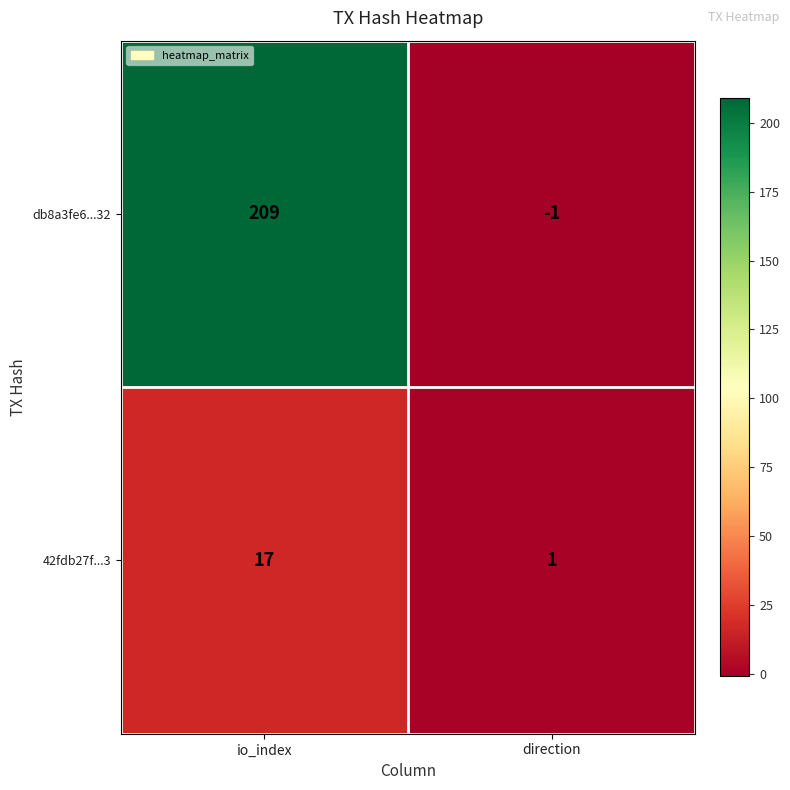

The value of db8a3fe6...32 at direction is -1. True or false?

True